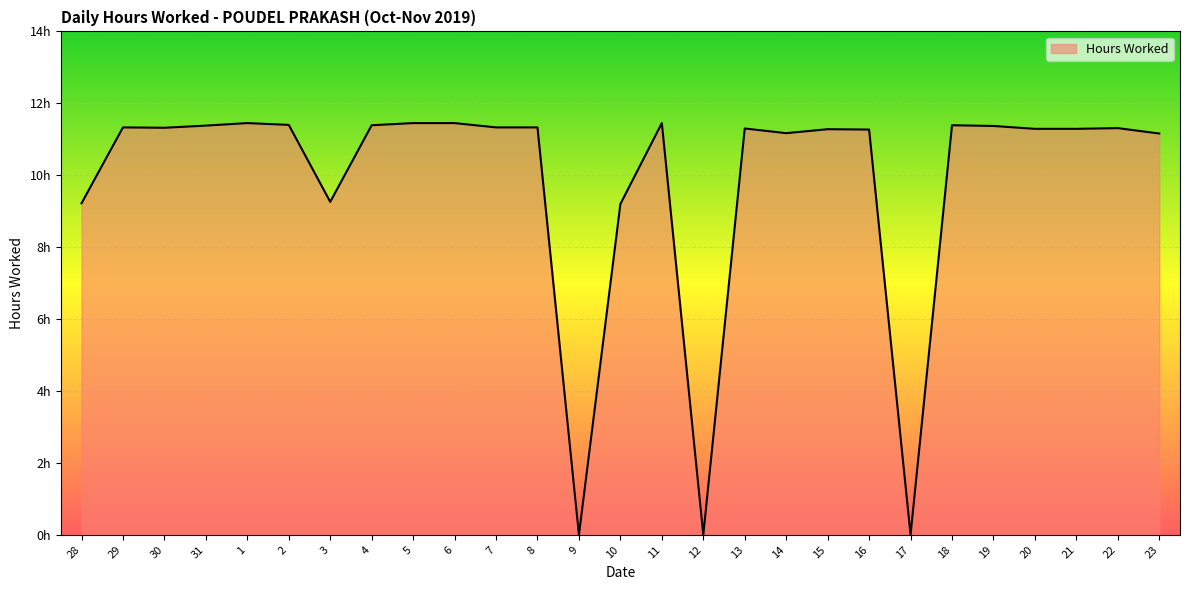

What position from the right is 11?

13